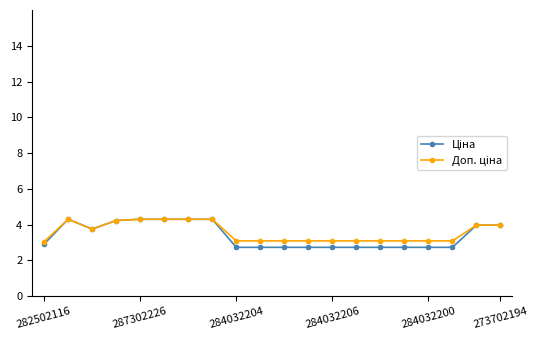

What is the maximum value shown in the chart?

4.3